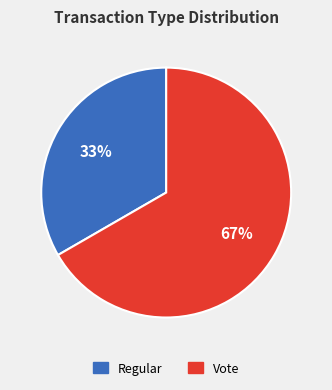

To the nearest percent, what portion does Regular represent?

33%